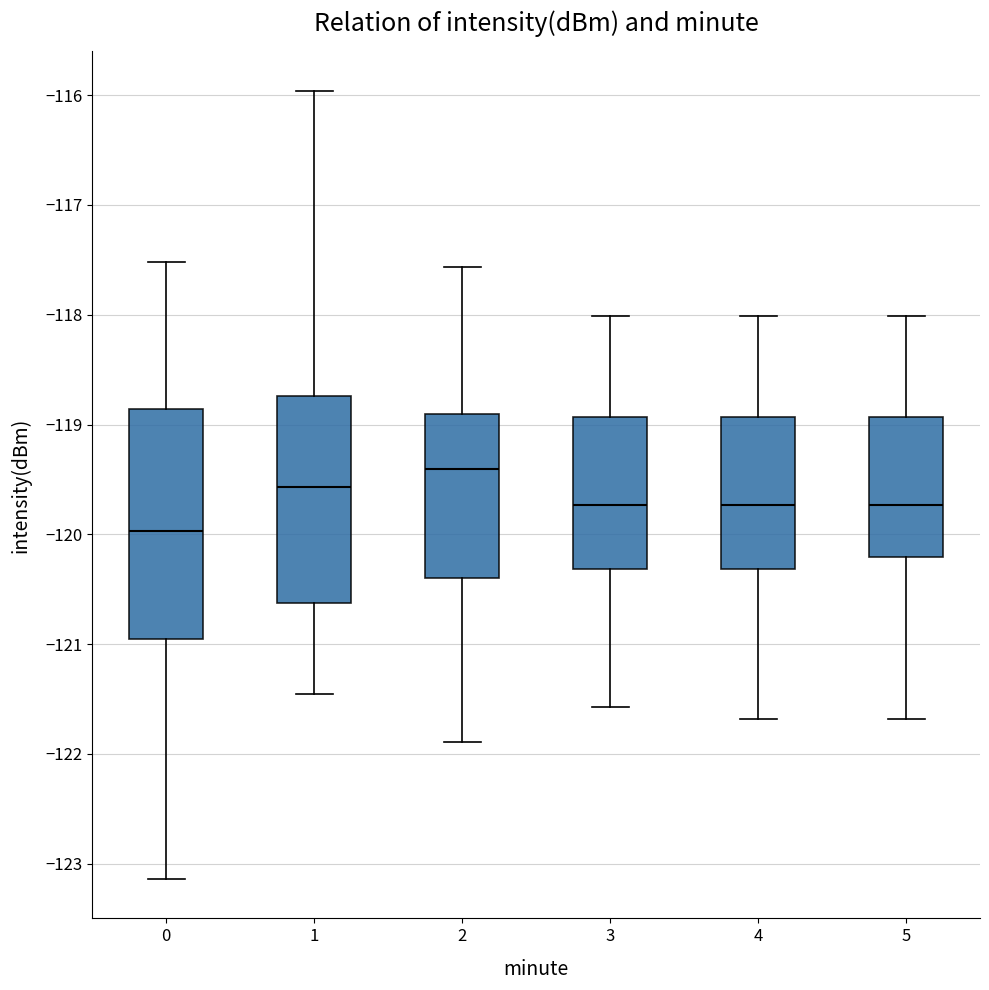

Where is the upper edge of the box at x = 3 on the y-axis? The values are not printed on the chart, so give them approximately, as read against the axis.

-118.9